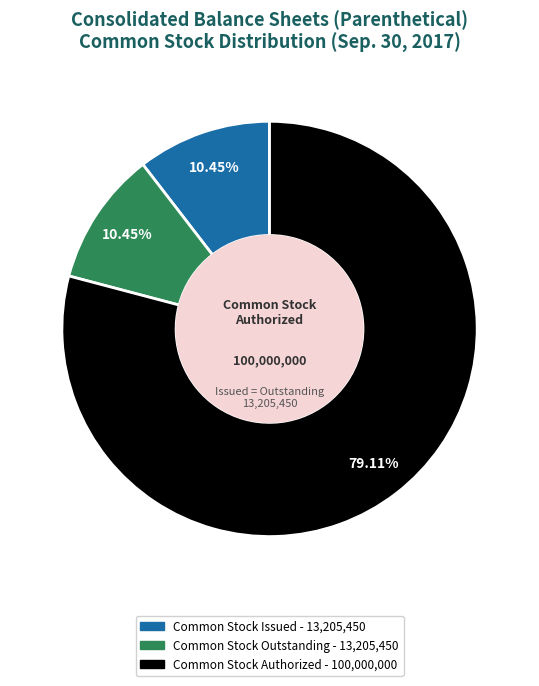

What is the largest slice in the pie chart?

Common Stock Authorized